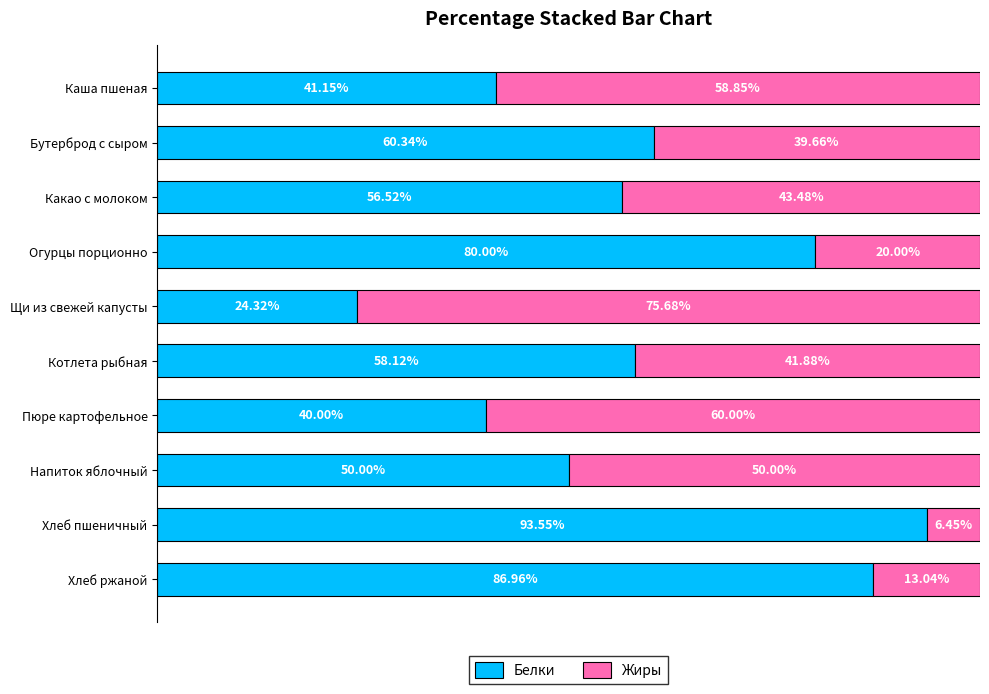

At which label does Белки reach its peak?

Хлеб пшеничный